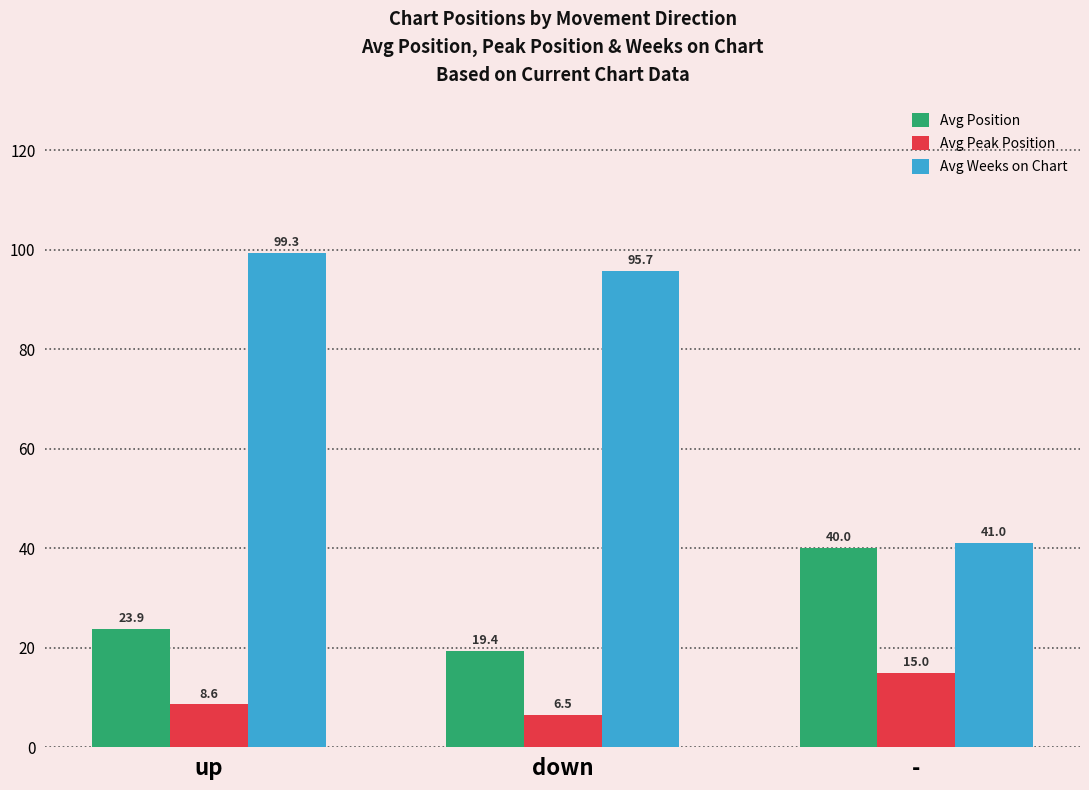

What is the lowest value of the Avg Position series?

19.4